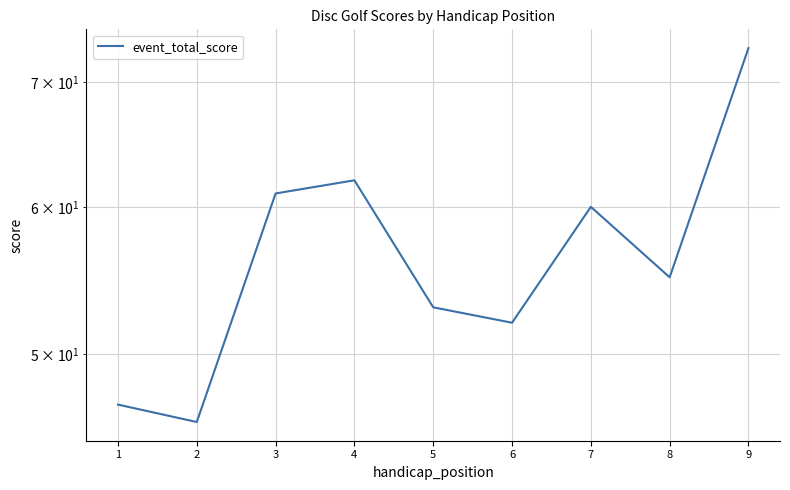

Reading left to right, list all the values displayed in this chart.

47	46	61	62	53	52	60	55	73